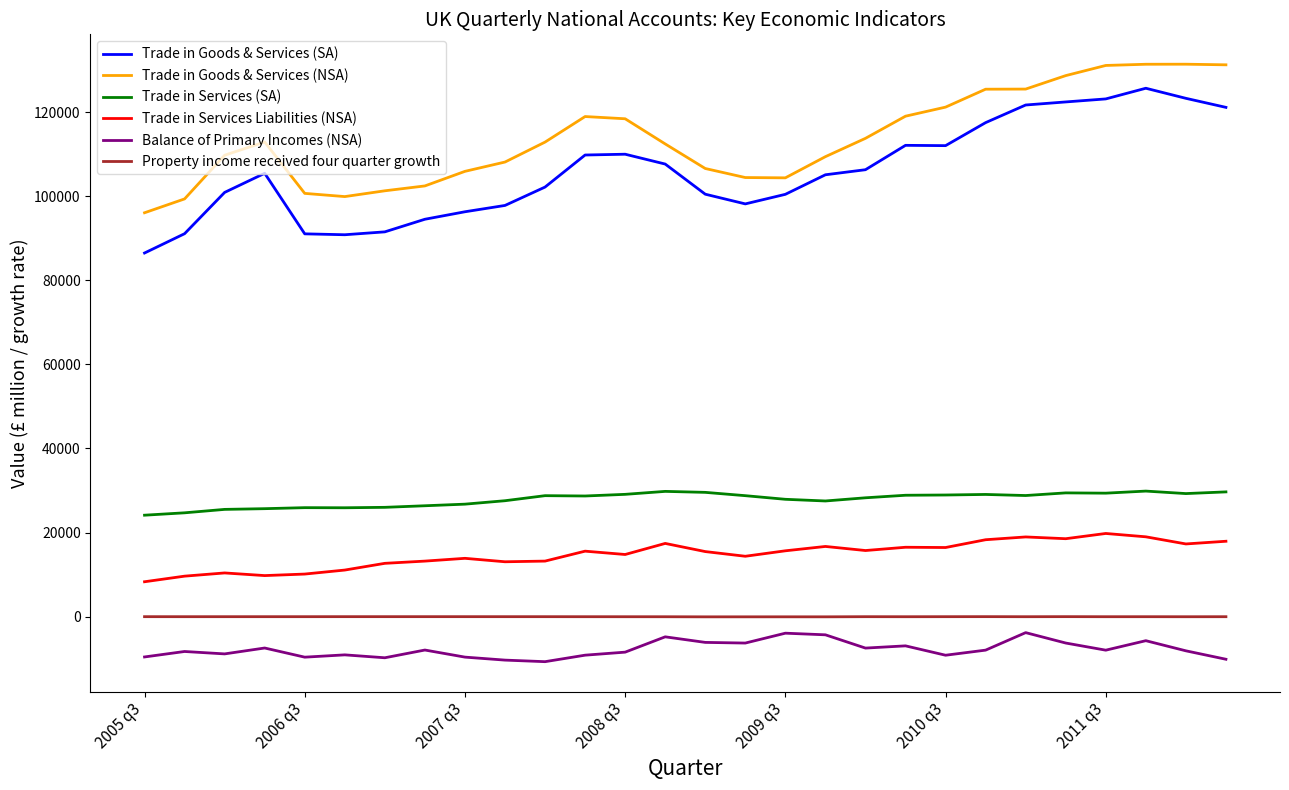

What is the maximum value shown in the chart?

131381.0